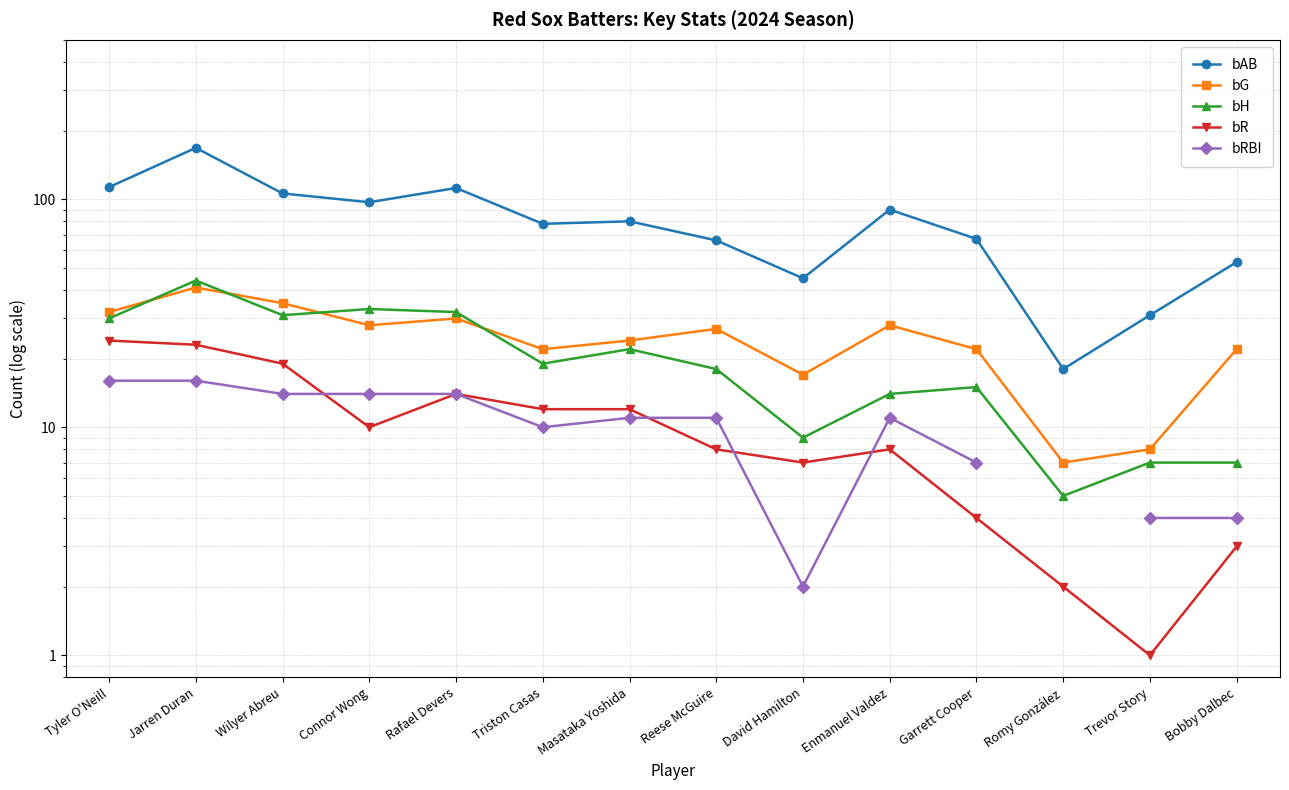

Rank the series at Bobby Dalbec from highest to lowest value.

bAB, bG, bH, bRBI, bR